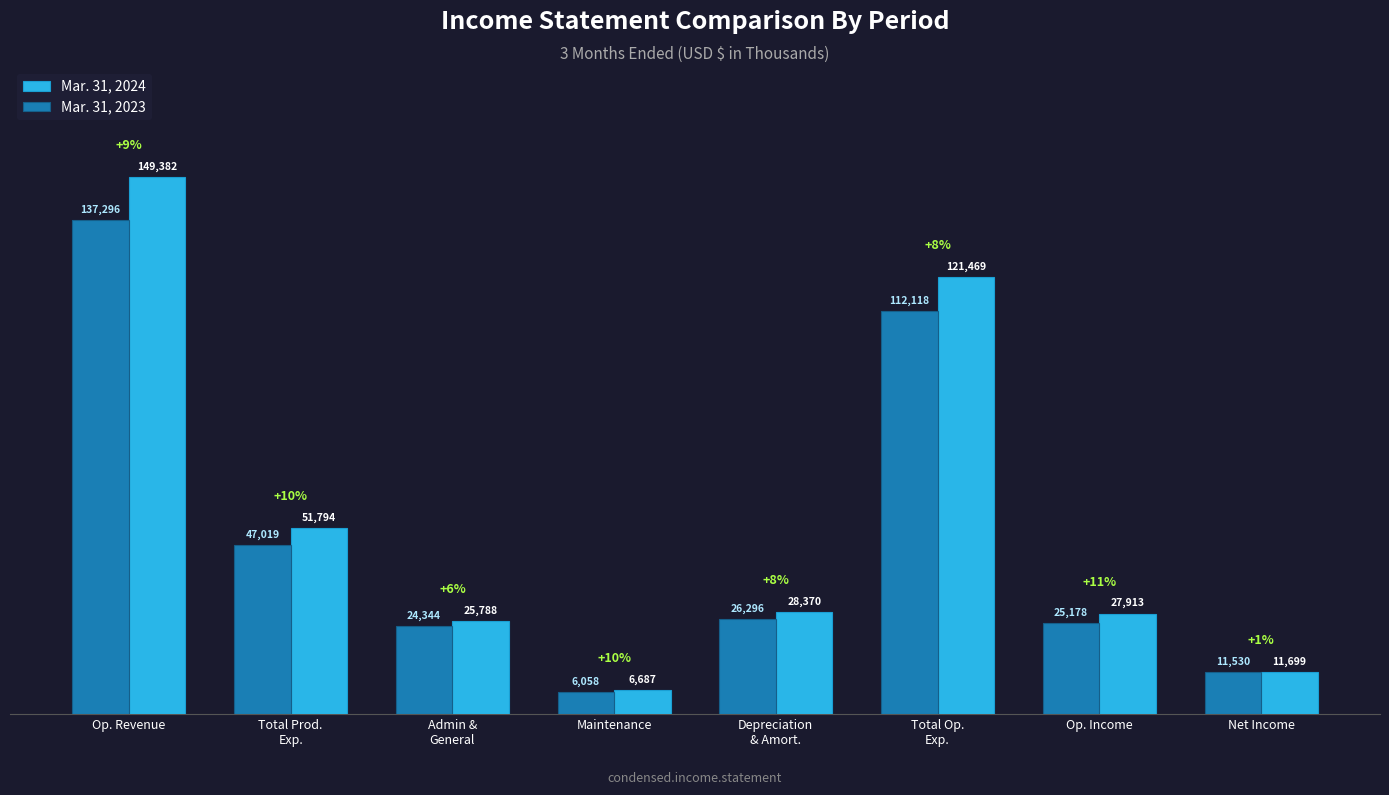

How many data points does each series have?

8